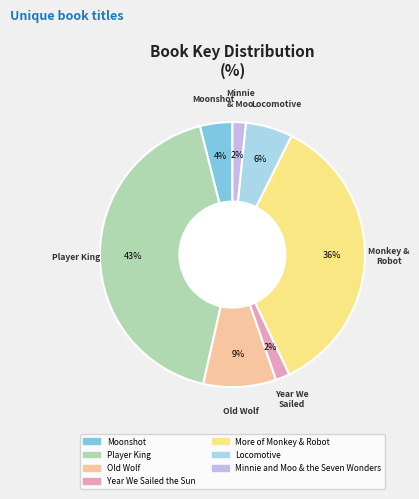

To the nearest percent, what percentage of the pie is Locomotive?

6%